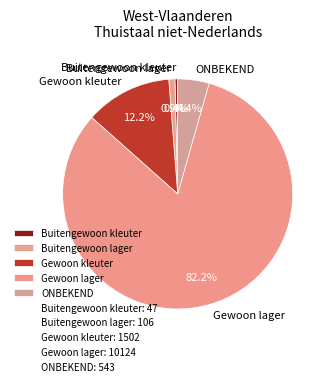

True or false: Buitengewoon kleuter accounts for 8% of the total.

False